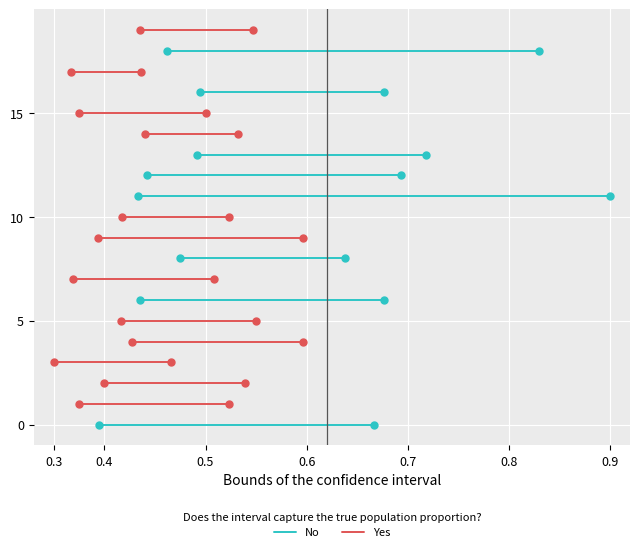

List the series in order of their peak value, lowest first.

Yes, No